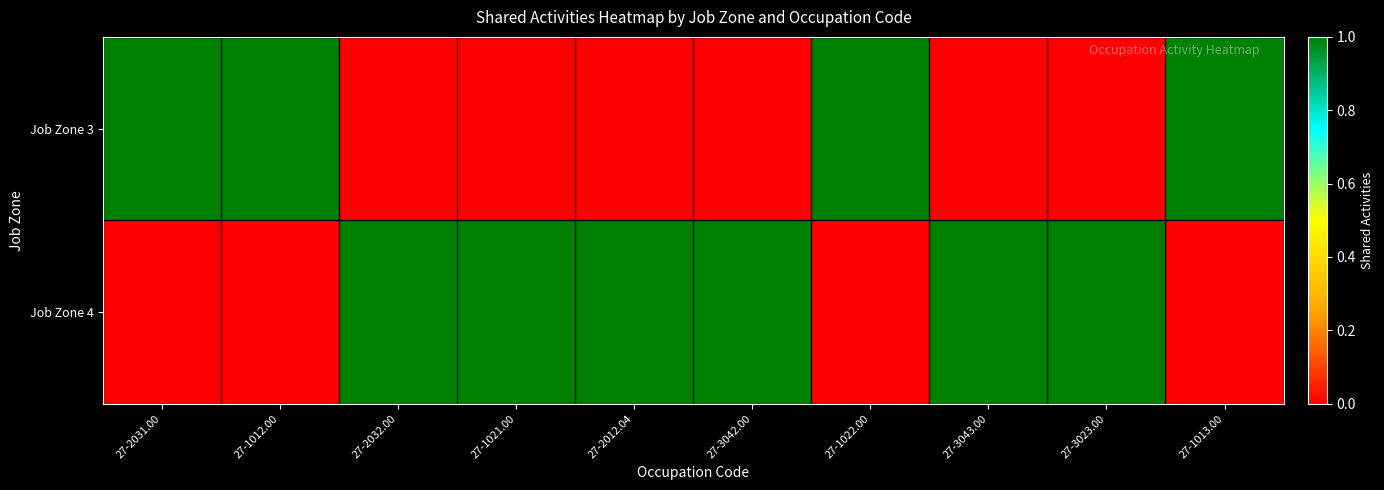

Between 27-3042.00 and 27-2032.00, which is larger?

27-3042.00